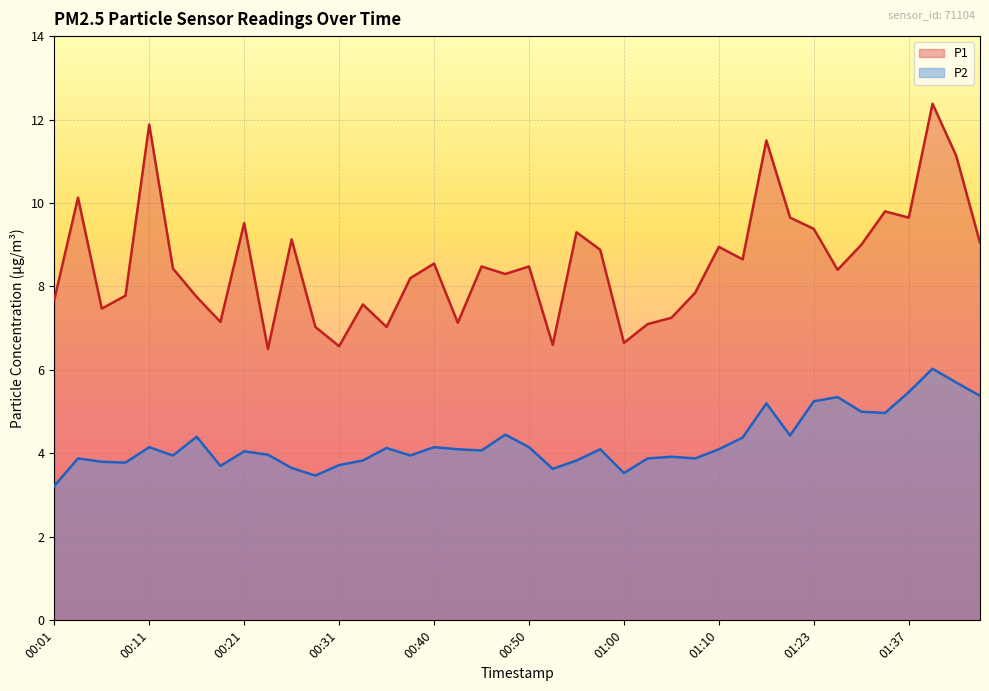

At how many categories does at least one series exceed 7?

36